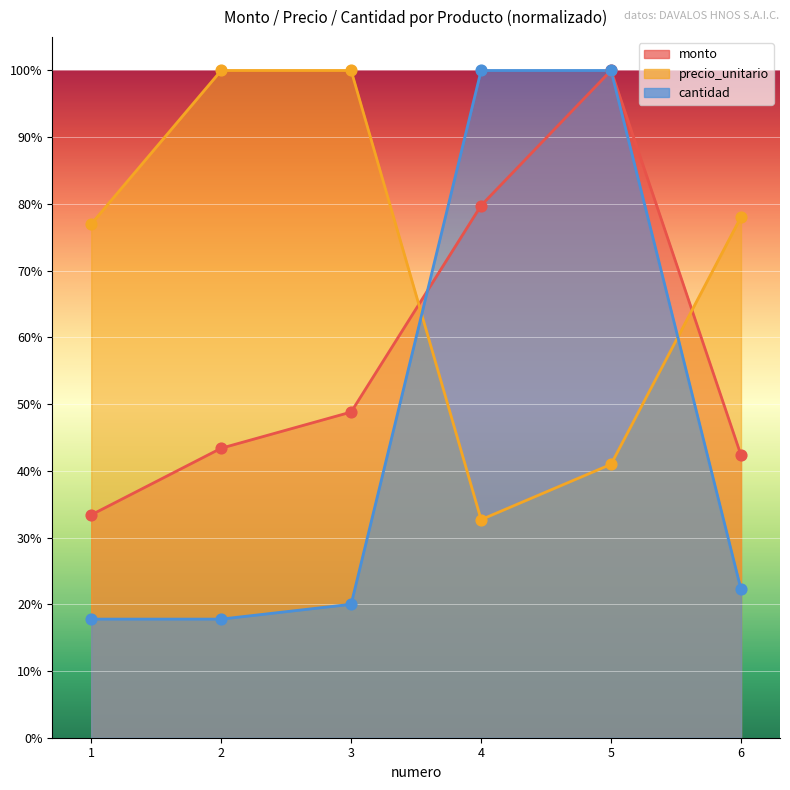

Which series has the largest total across all categories?

precio_unitario